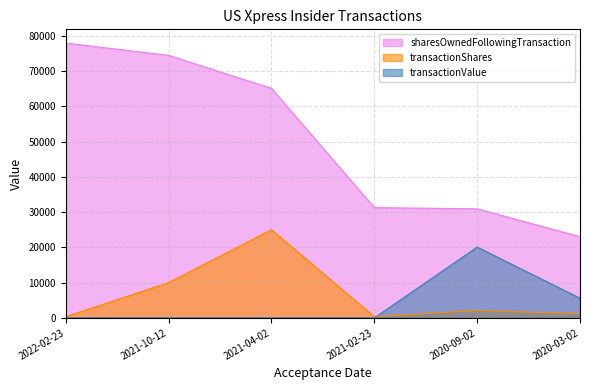

Which category has the lowest value across all series?

2022-02-23